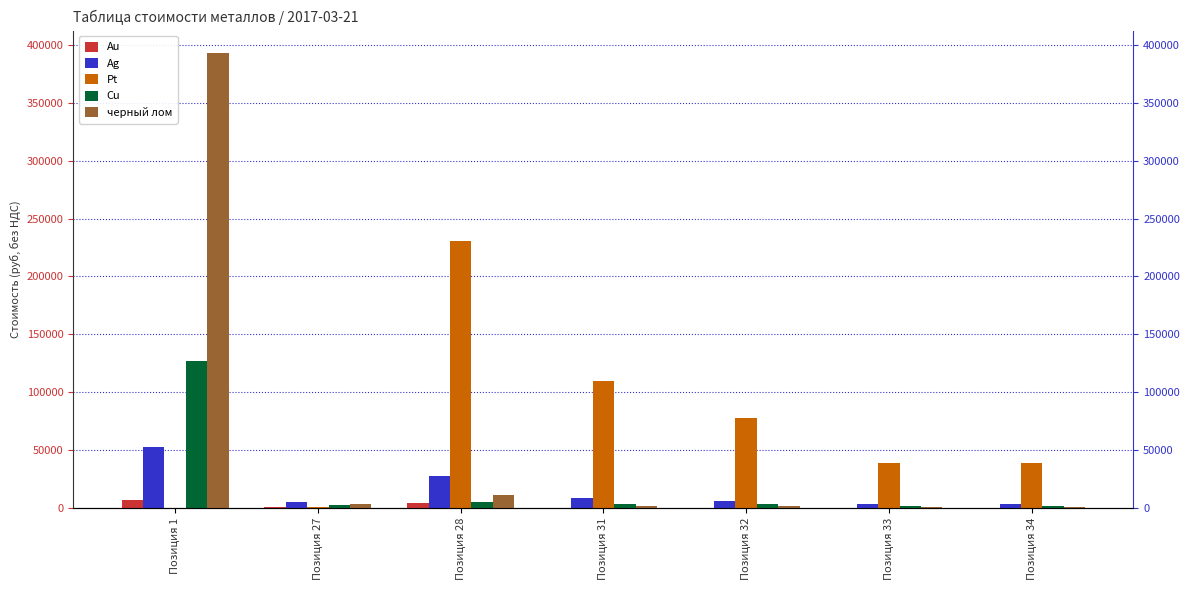

At which category is the sum across all series the highest?

Позиция 1